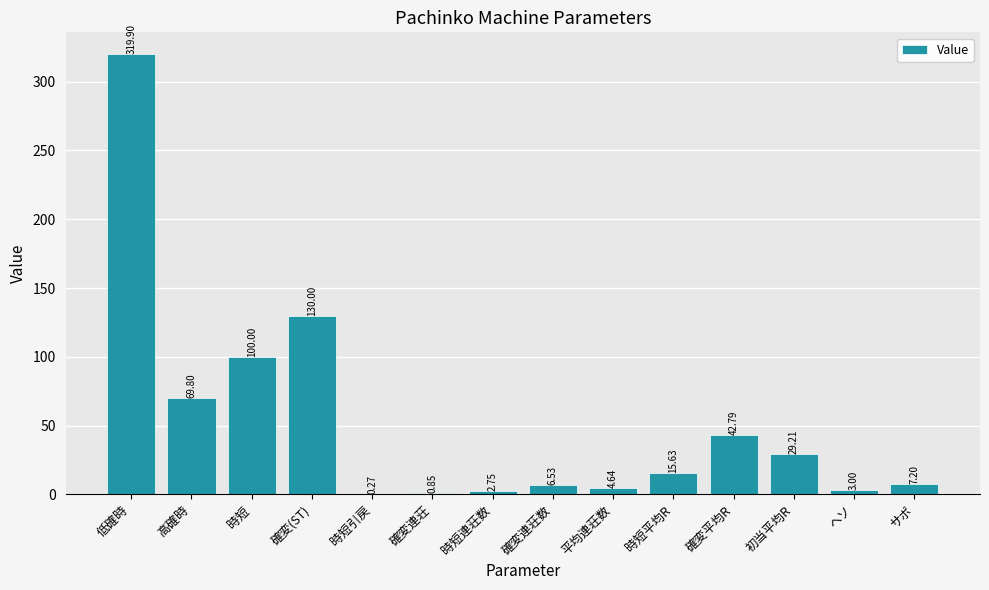

The value at 高確時 is 69.8. True or false?

True